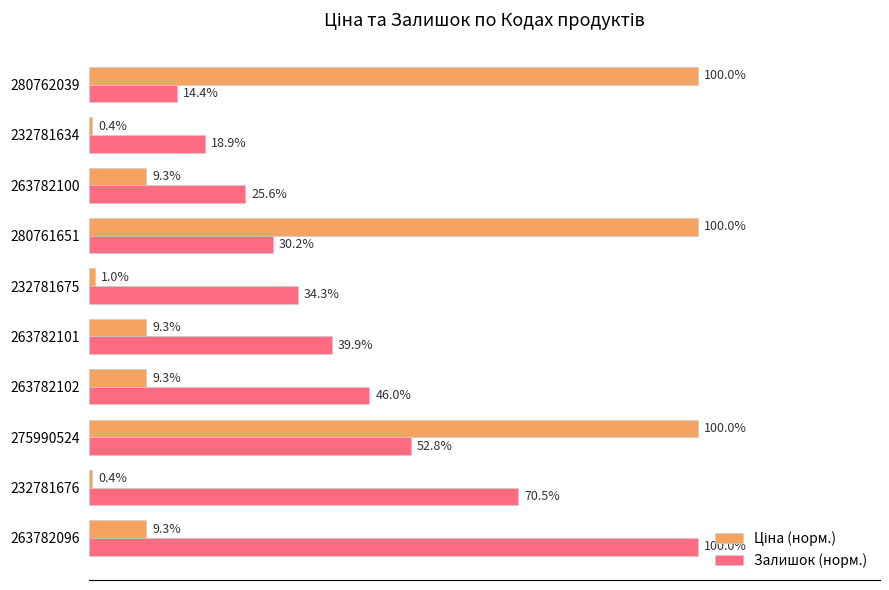

Which series changed the most between 263782102 and 263782100?

Залишок (норм.)